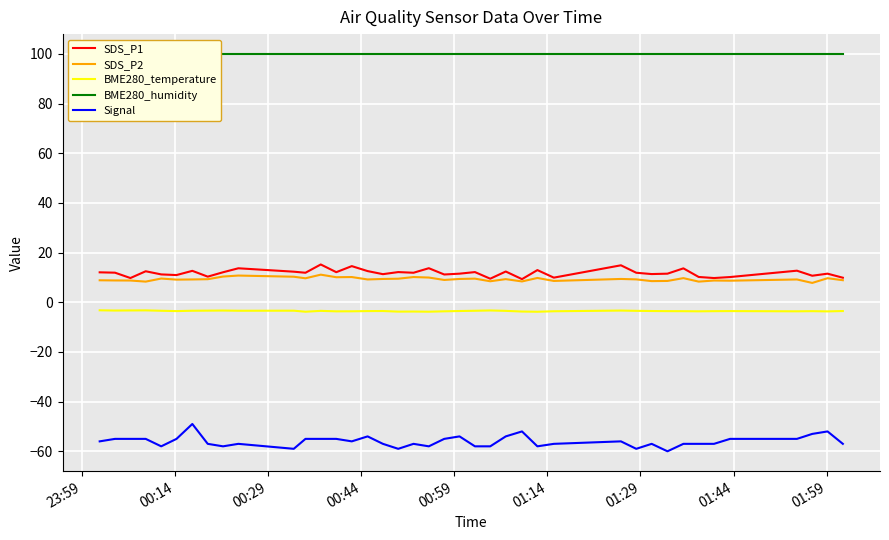

True or false: SDS_P1 and BME280_temperature cross at least once.

False